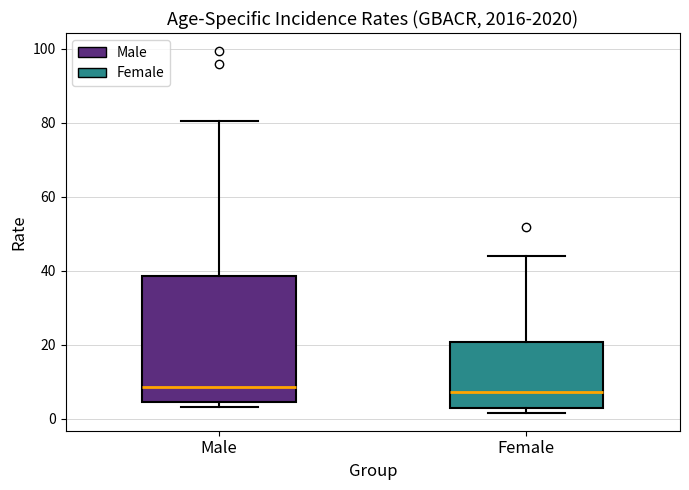

Reading left to right, transcribe this box plot: for each box, give where its median line is, the range the box spans, and where its two whiskers end, as read against the y-axis. The values are not printed on the chart, so give them approximately, as read against the axis.

Male: median 8, box 4 to 38, whiskers 4 (just below the box's lower edge) to 80
Female: median 8, box 2 to 20, whiskers 2 (just below the box's lower edge) to 44